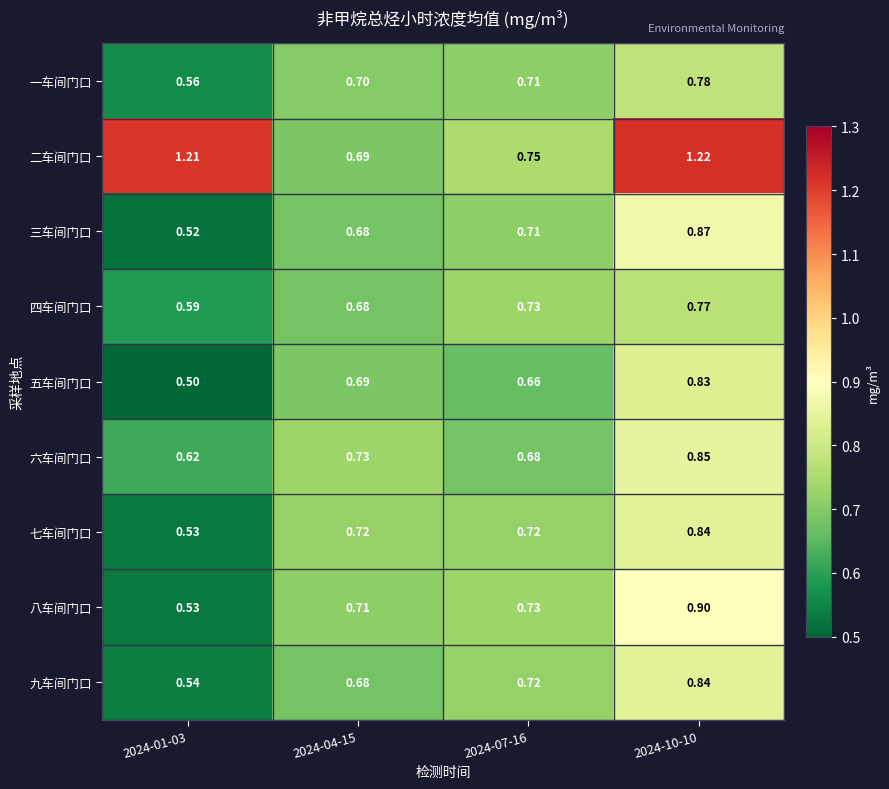

Which series has the largest total across all categories?

二车间门口